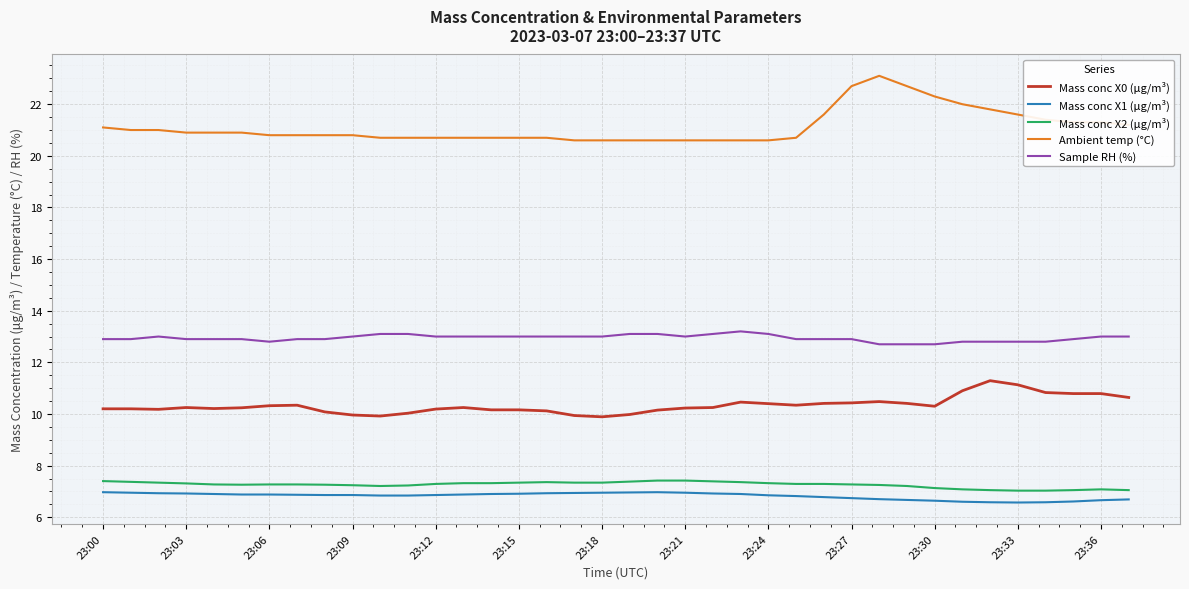

What is the difference between the maximum and minimum values in the Mass conc X1 (μg/m³) series?

0.4